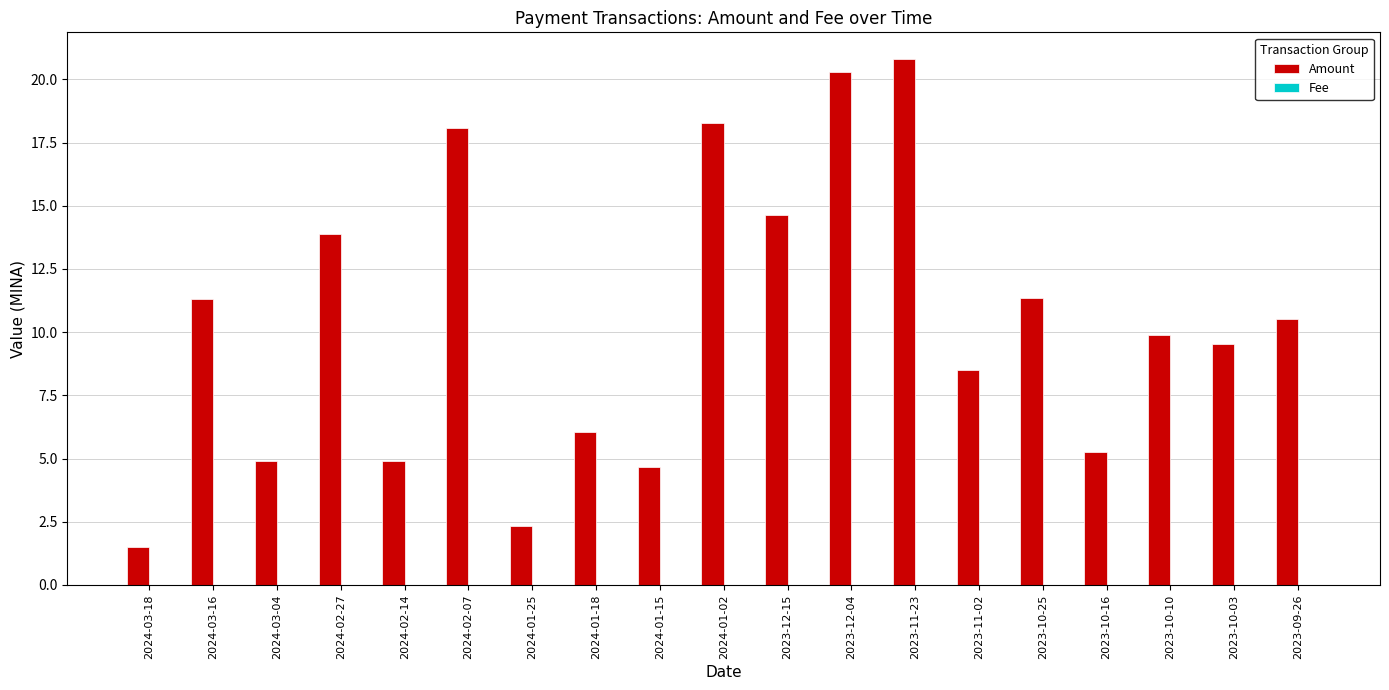

Which series has the largest total across all categories?

Amount